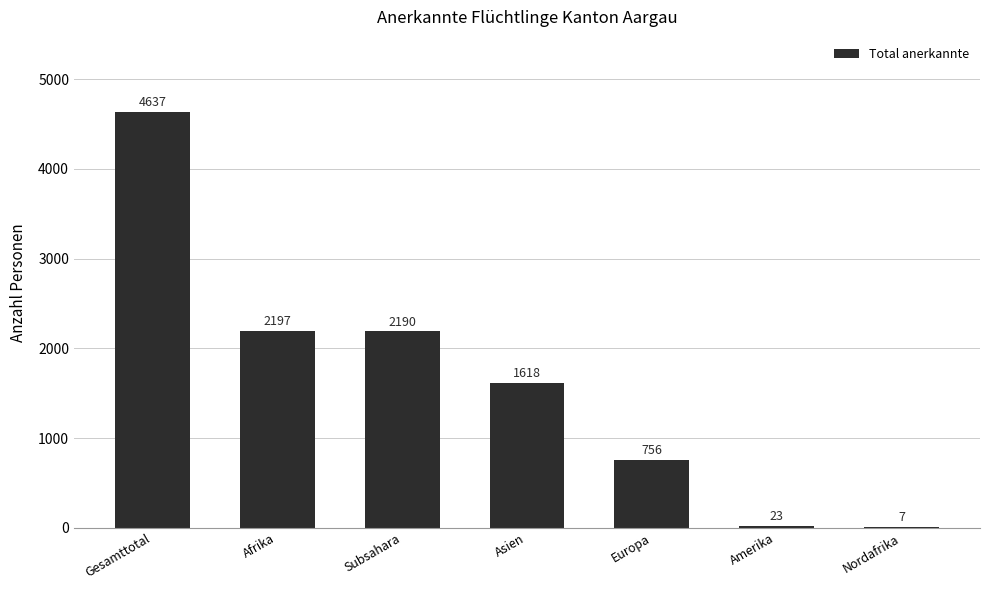

What is the sum of all values?

11428